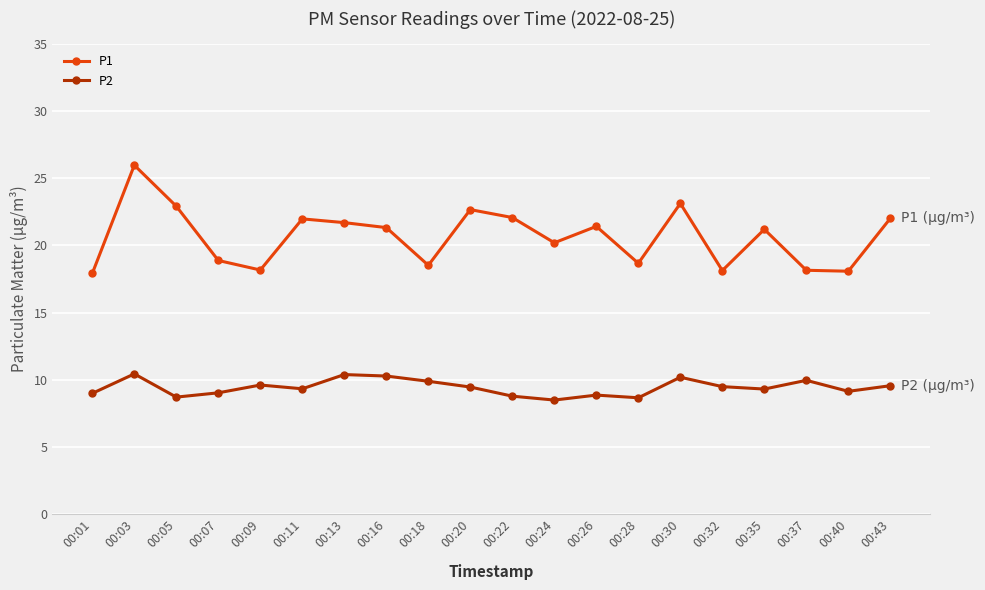

Which label corresponds to the largest value in the chart?

00:03